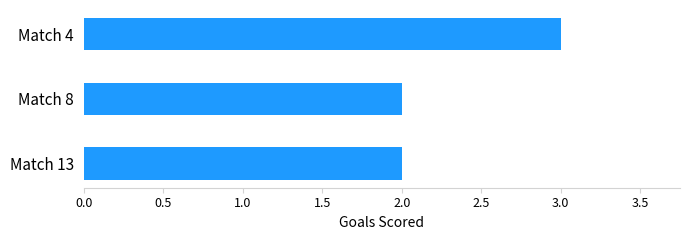

What is the greatest value displayed?

3